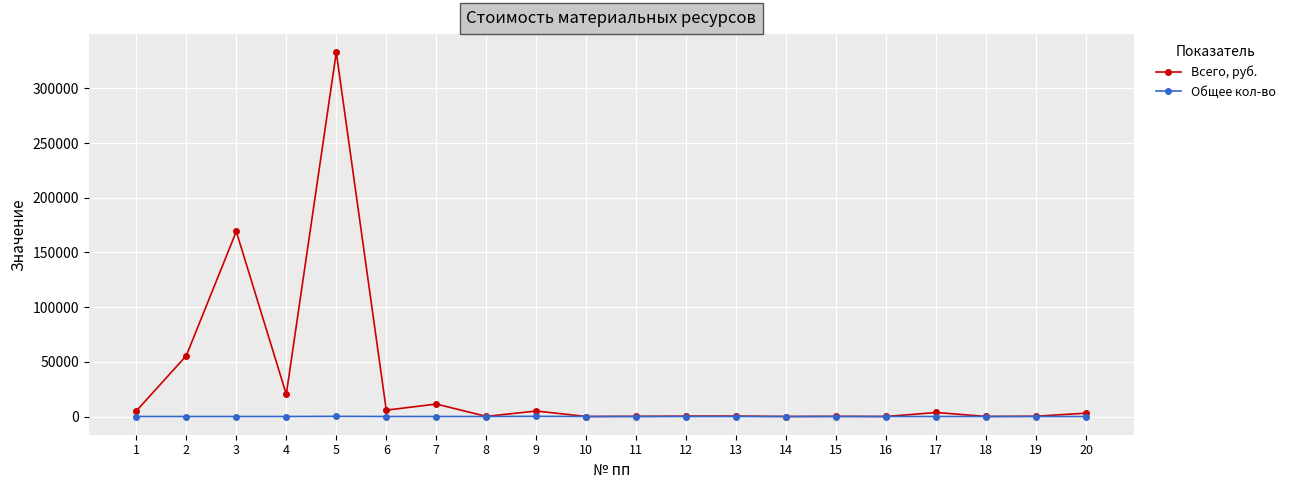

List the series in order of their peak value, highest first.

Всего, руб., Общее кол-во